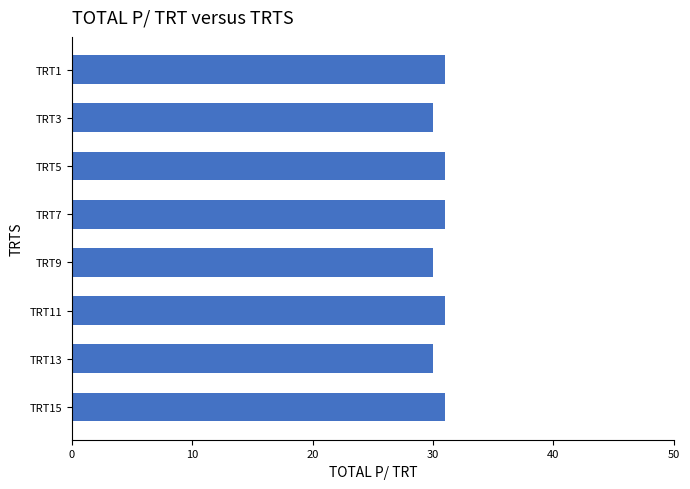

What is the difference between the second highest and minimum values?

1